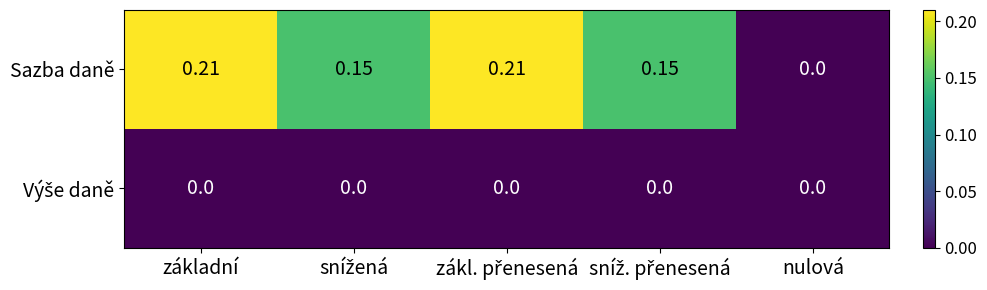

Which series has the largest range (max minus min)?

Sazba daně